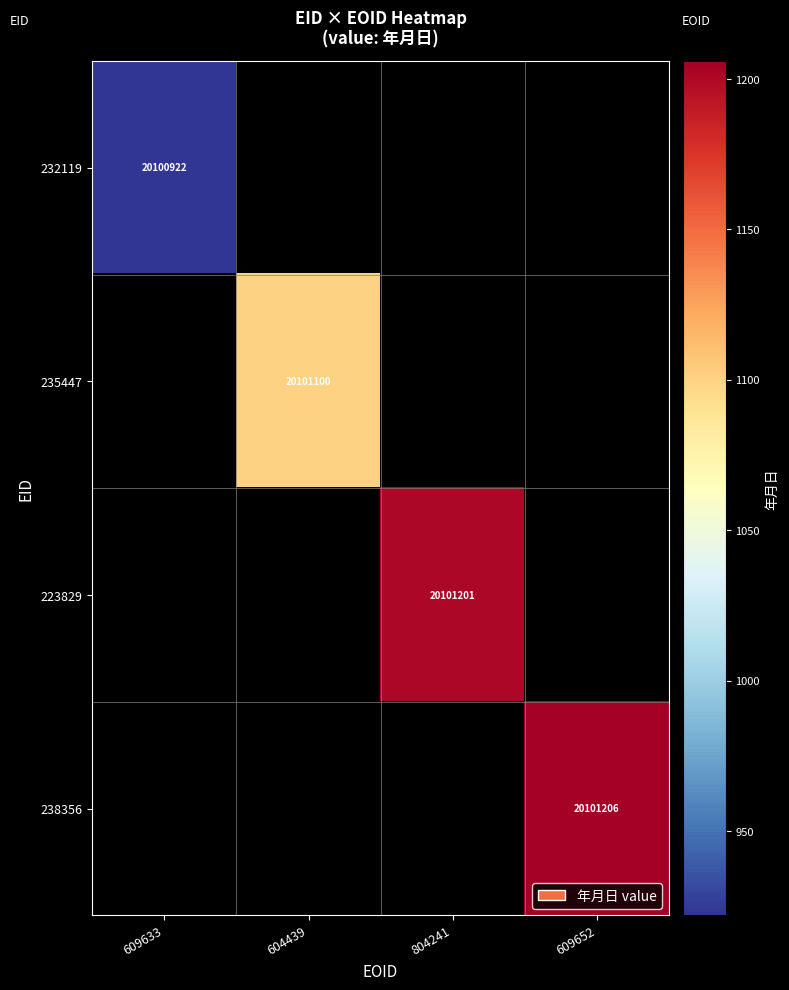

Rank the categories by 223829 value from highest to lowest.

609633, 604439, 804241, 609652